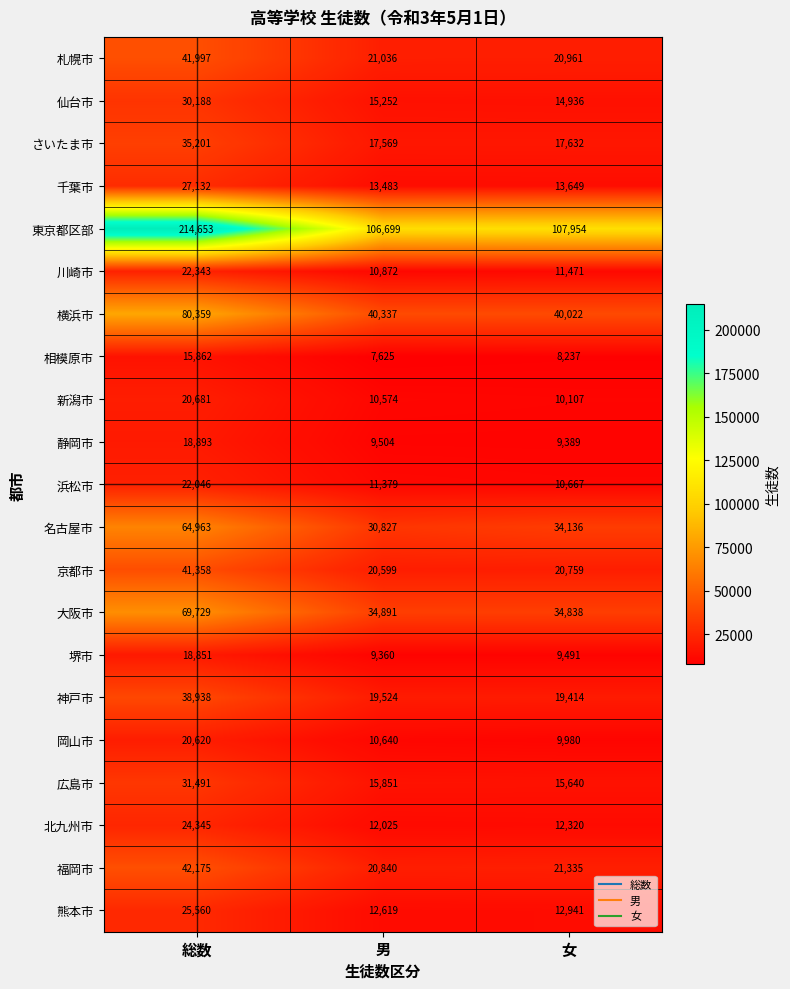

True or false: 浜松市 has a value of 3740 at 男.

False